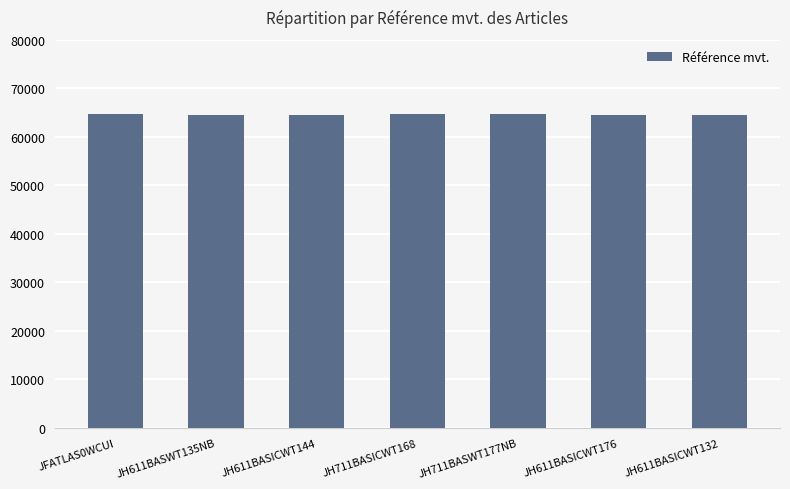

What is the minimum value shown in the chart?

64575